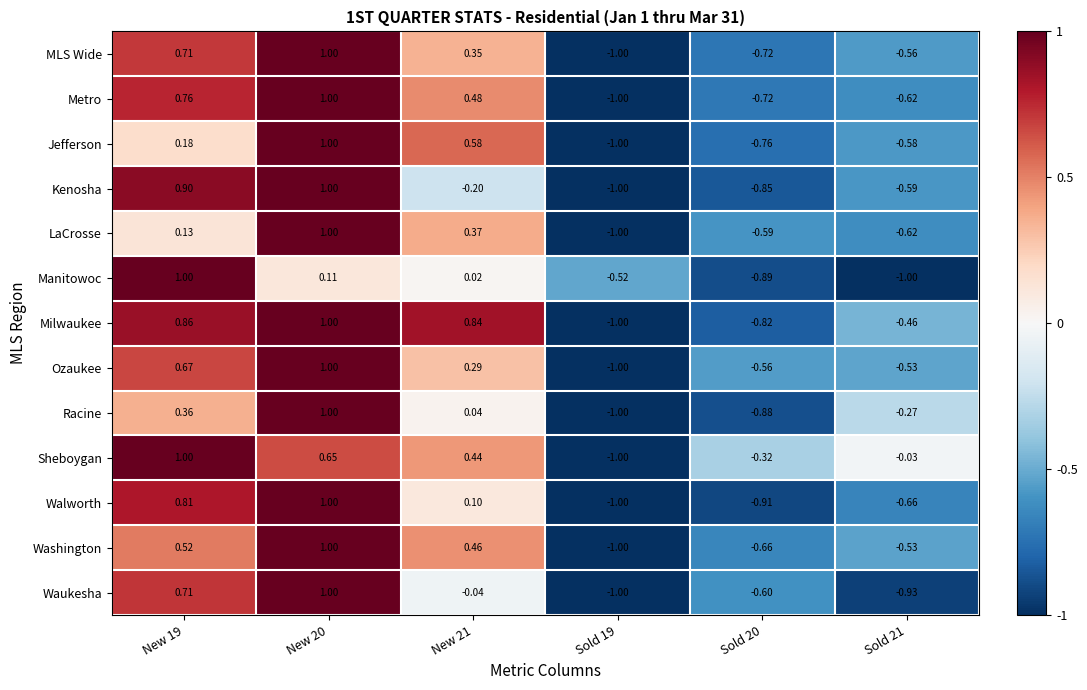

What is the spread (max minus min) of values at New 19?

0.9